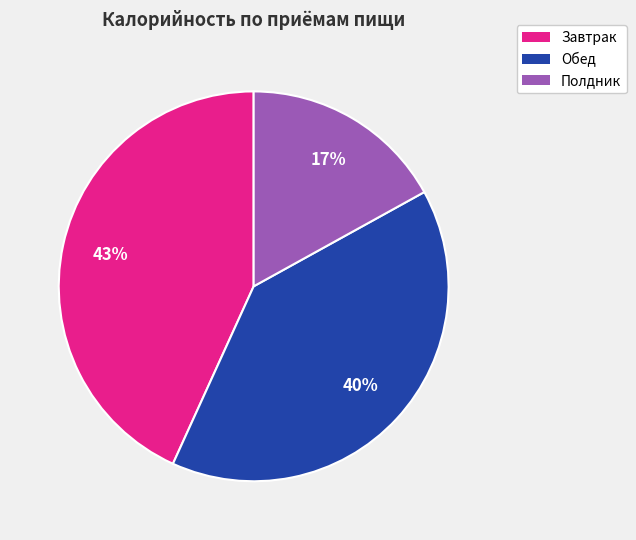

To the nearest percent, what is the difference between the largest and smallest slice percentages?

26%